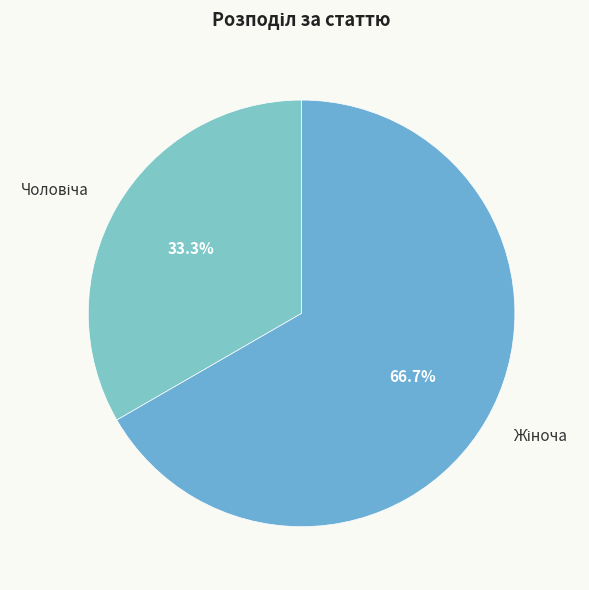

Count the number of slices in the pie.

2